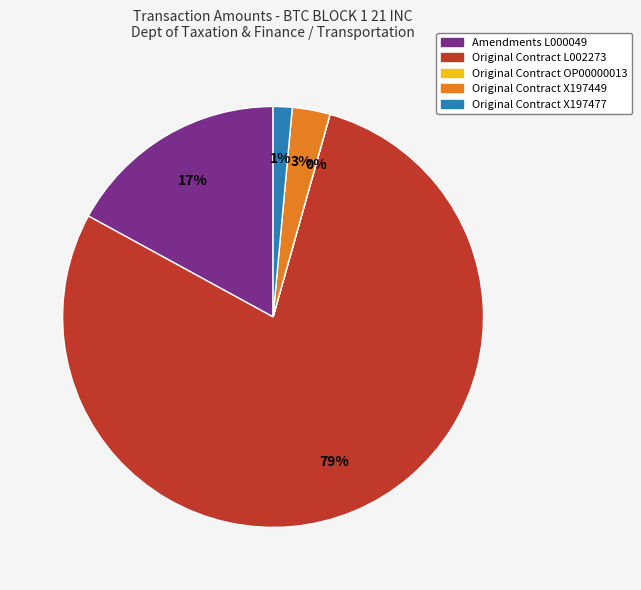

To the nearest percent, what is the average slice percentage?

20%